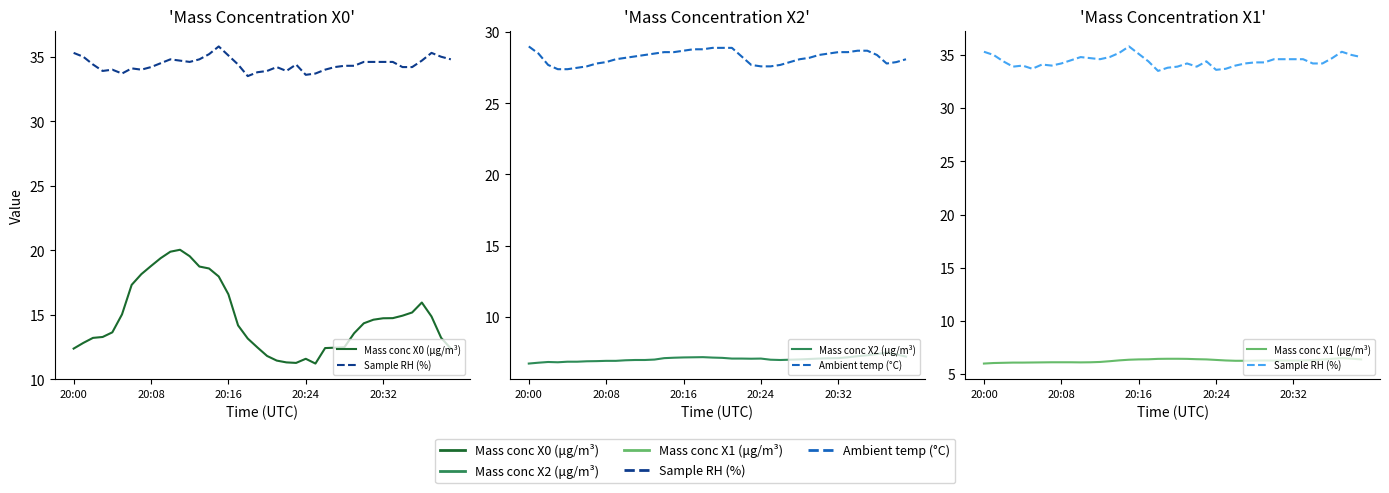

At which category is the sum across all series the highest?

11